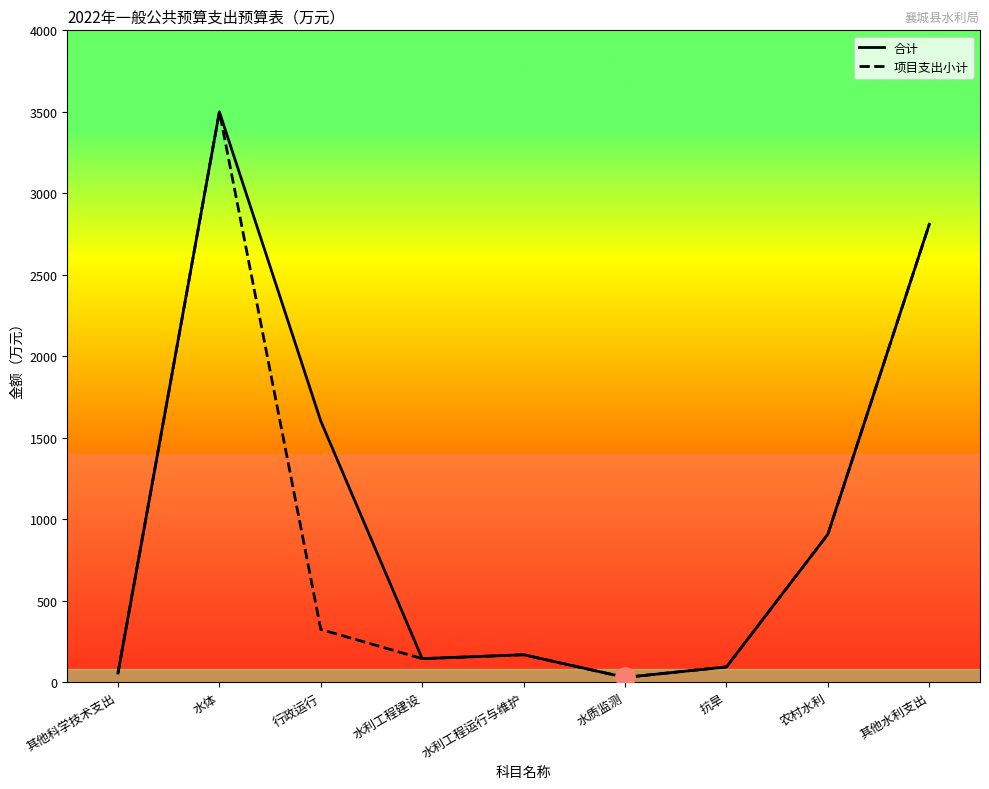

At which category is the sum across all series the highest?

水体